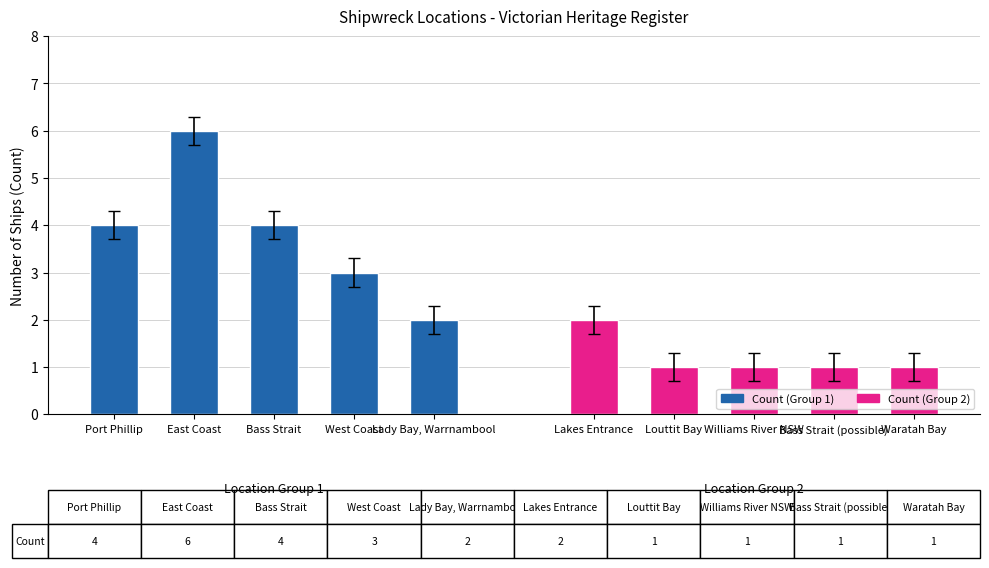

How many data points in Group 1 are above 4?

1